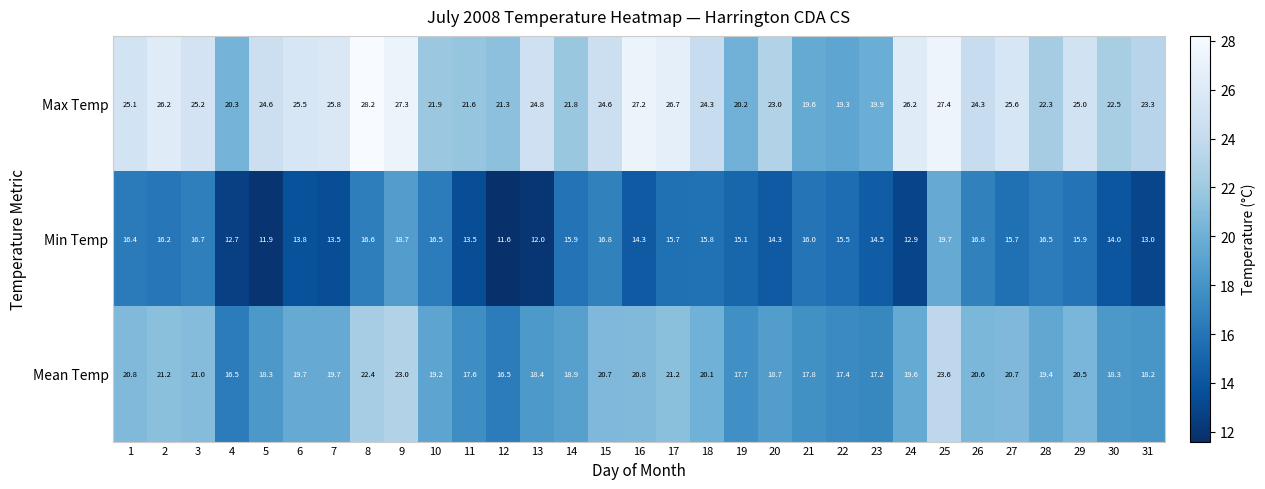

What value does the Max Temp series have at 15?

24.6